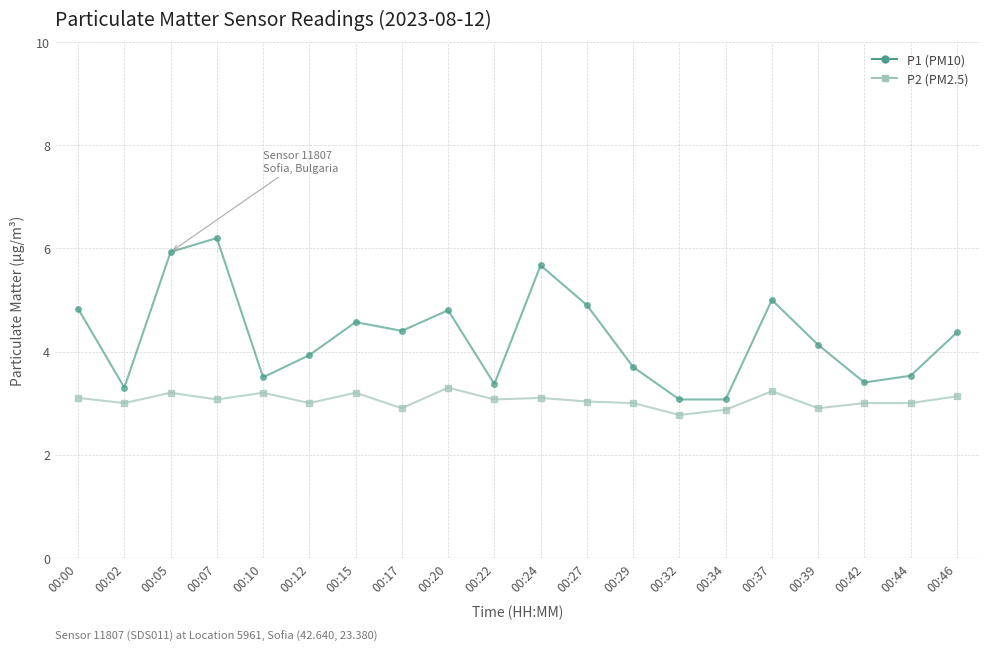

Rank the series by their maximum value, from highest to lowest.

P1 (PM10), P2 (PM2.5)